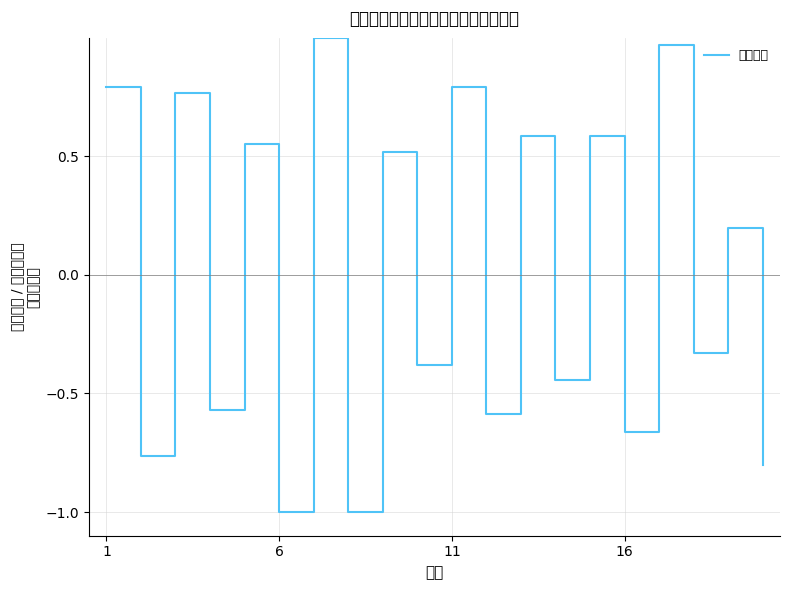

How many interior local valleys (lower than both neighbors) does the data have?

9